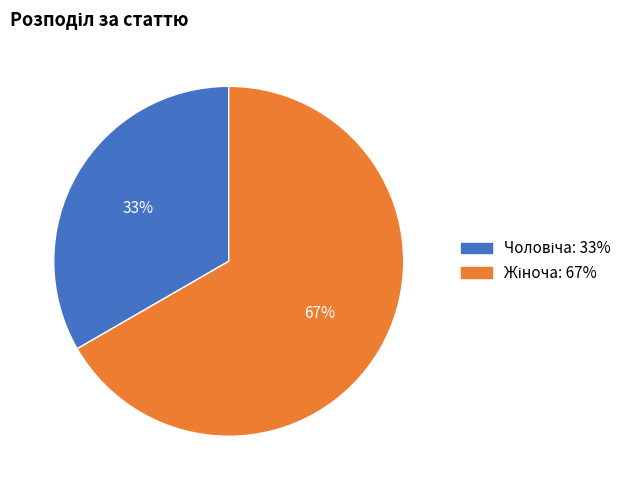

To the nearest percent, what is the average slice percentage?

50%